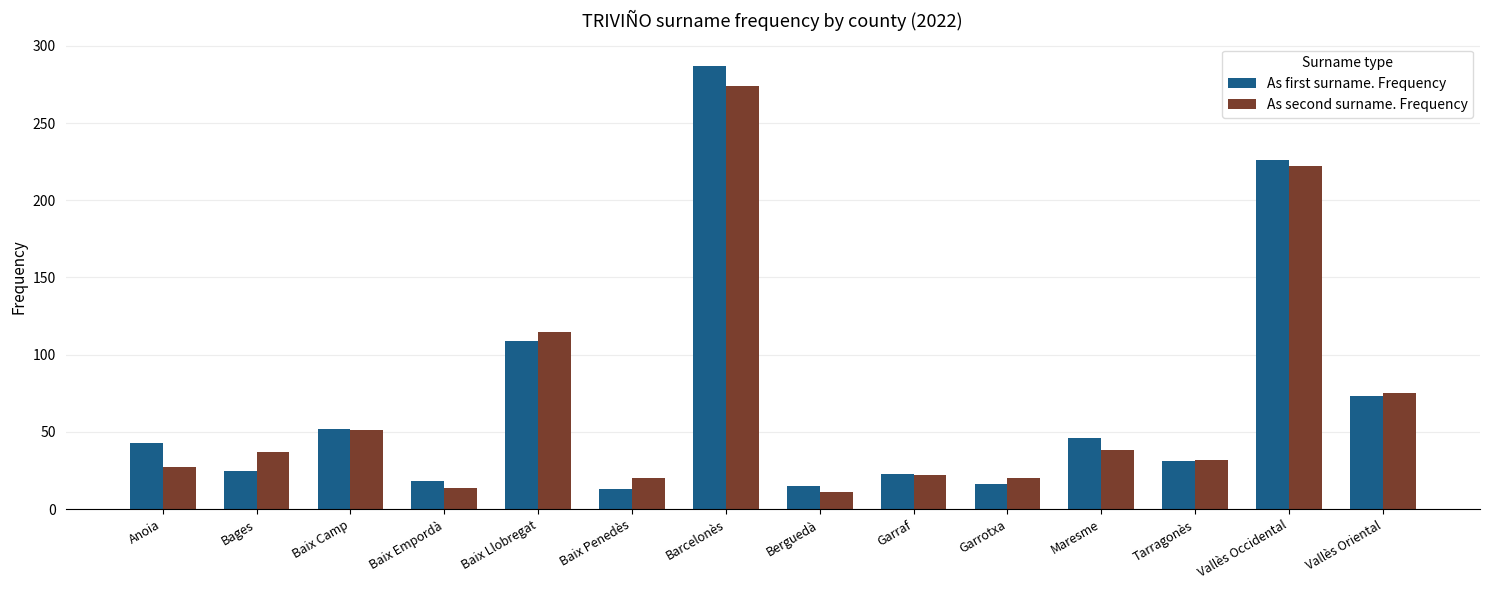

At Barcelonès, list the series in order from largest to smallest.

As first surname. Frequency, As second surname. Frequency